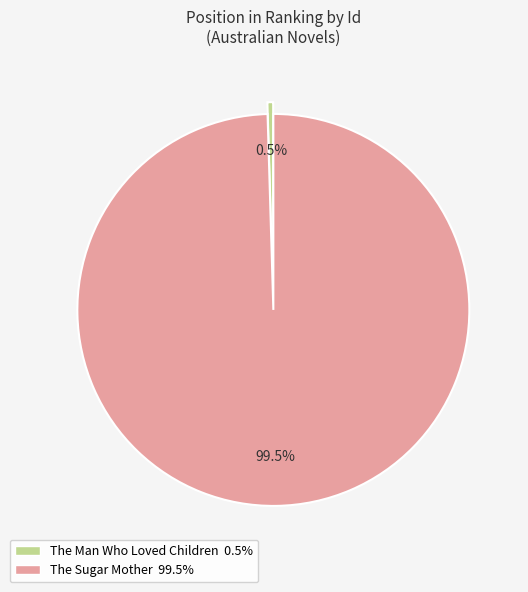

What is the majority slice?

The Sugar Mother